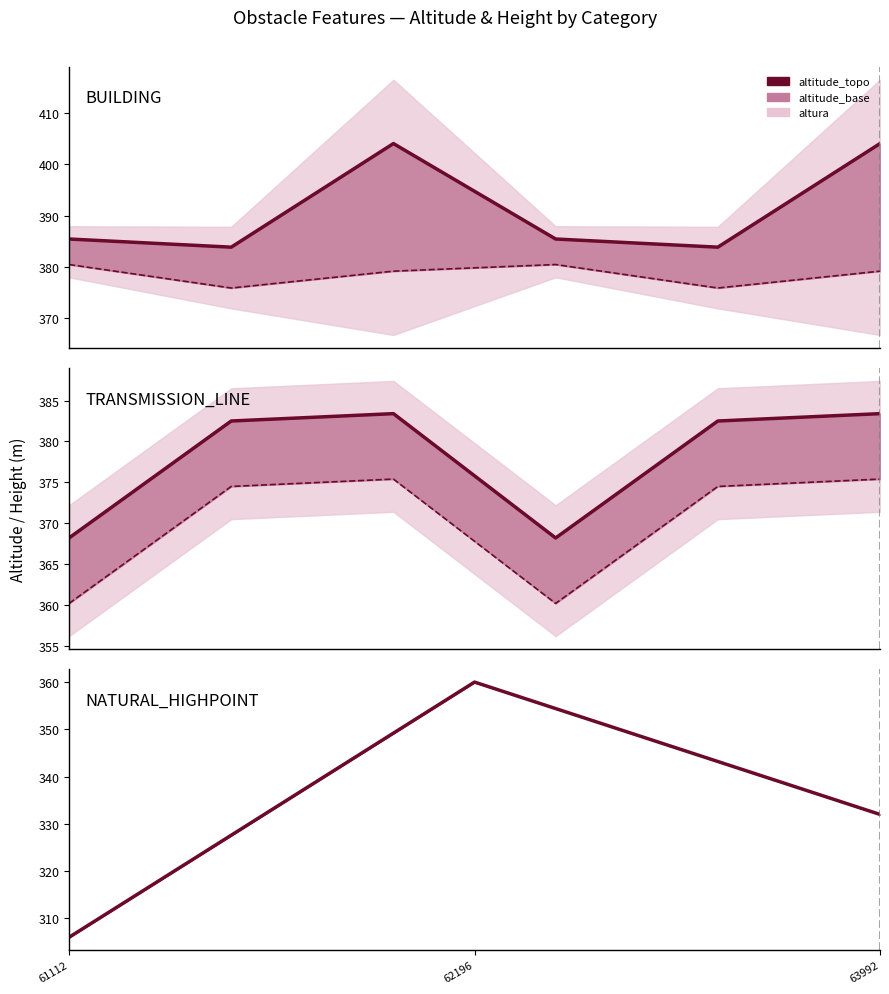

Which series has the widest spread of values?

altitude_topo